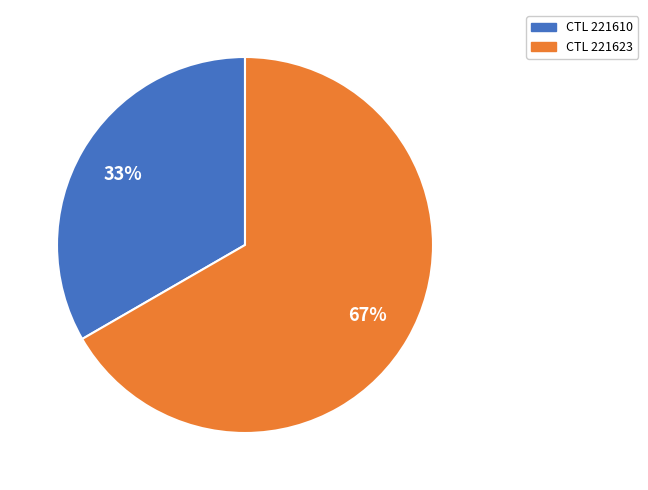

Is there a majority slice in this chart?

Yes